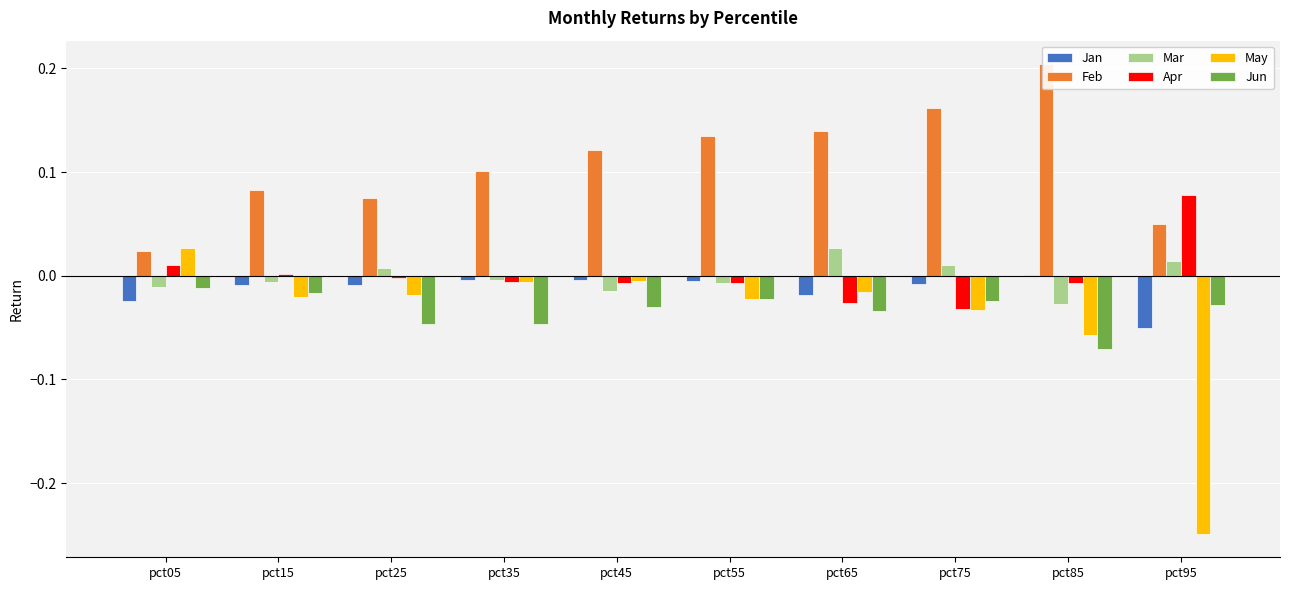

The Feb series shows 0.2 at pct75. True or false?

True